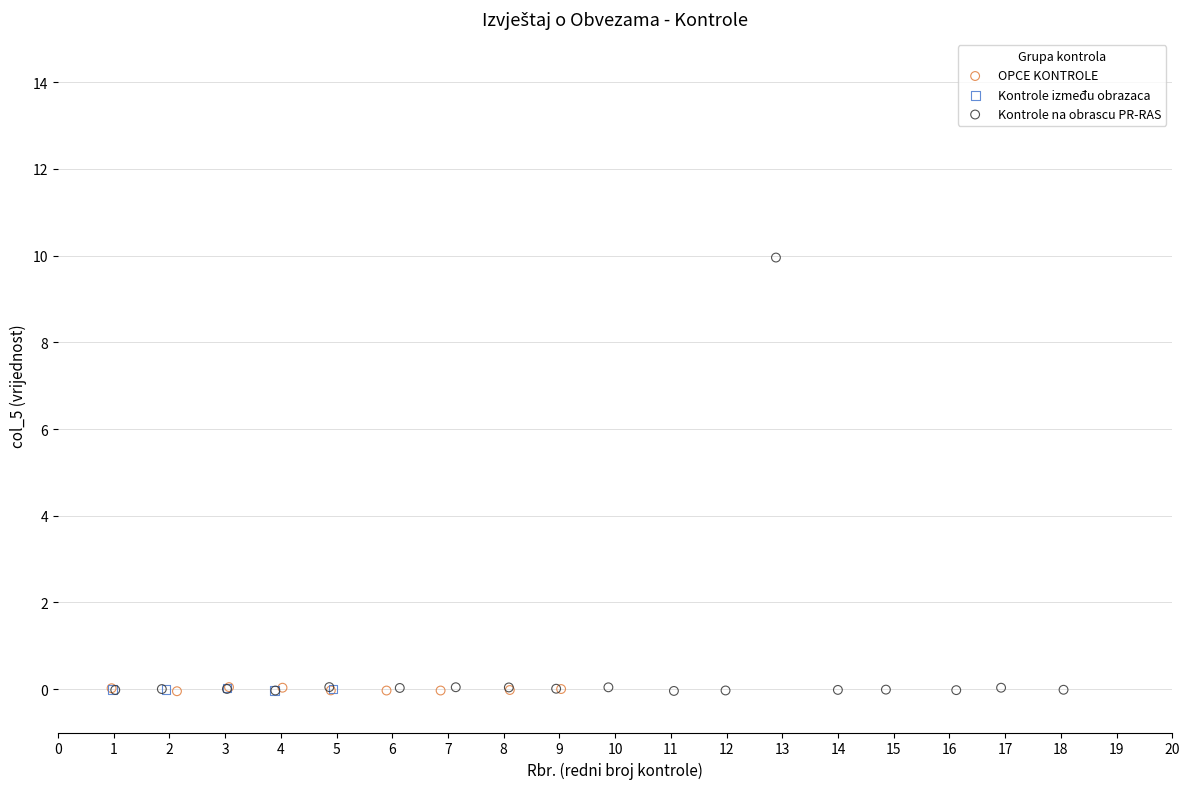

Which series contains the highest Y value?

Kontrole na obrascu PR-RAS